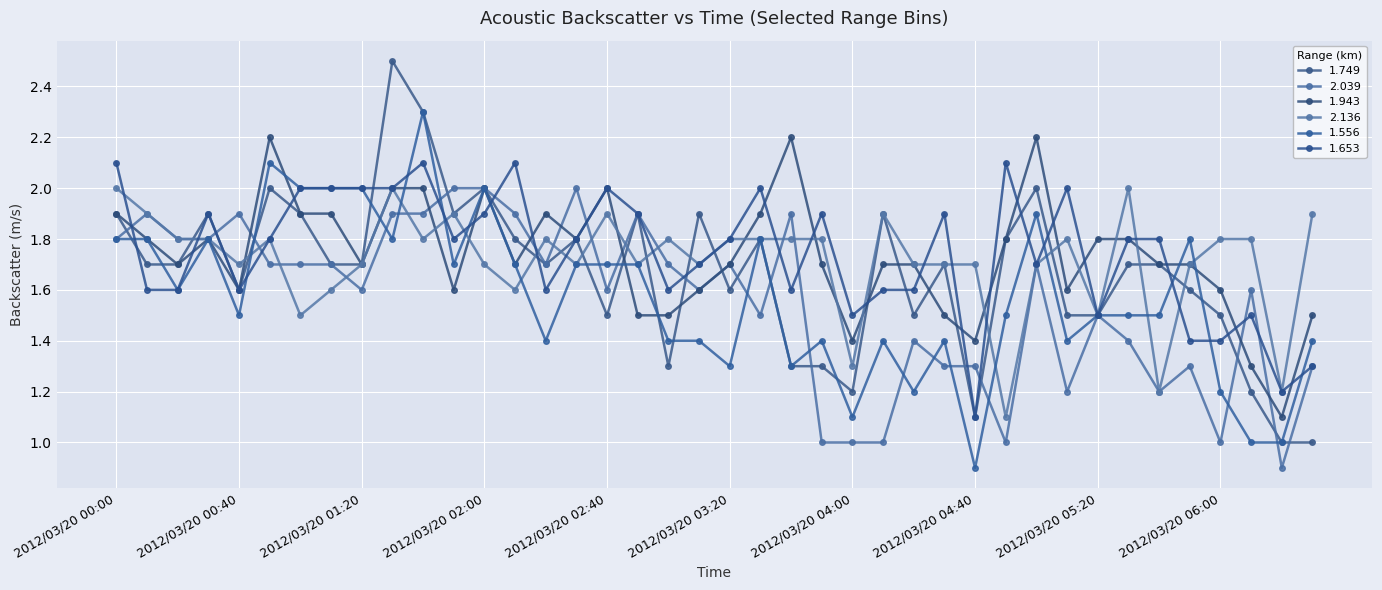

Reading left to right, extract all data points from this chart.

1.749: 1.9	1.7	1.7	1.9	1.6	2.0	1.9	1.7	1.7	2.5	2.3	1.9	2.0	1.8	1.7	1.8	1.5	1.9	1.3	1.9	1.6	1.8	1.3	1.3	1.2	1.9	1.5	1.7	1.1	1.8	2.0	1.5	1.5	1.7	1.7	1.6	1.5	1.2	1.0	1.0
2.039: 1.8	1.9	1.8	1.8	1.9	1.7	1.7	1.7	1.6	1.9	1.9	2.0	2.0	1.9	1.7	2.0	1.6	1.9	1.7	1.6	1.7	1.5	1.9	1.0	1.0	1.0	1.4	1.3	1.3	1.0	1.7	1.2	1.5	1.4	1.2	1.3	1.0	1.6	0.9	1.3
1.943: 1.9	1.8	1.7	1.8	1.6	2.2	1.9	1.9	1.7	2.0	2.0	1.6	2.0	1.7	1.9	1.8	2.0	1.5	1.5	1.6	1.7	1.9	2.2	1.7	1.4	1.7	1.7	1.5	1.4	1.8	2.2	1.6	1.8	1.8	1.7	1.7	1.6	1.3	1.1	1.5
2.136: 2.0	1.9	1.8	1.8	1.7	1.8	1.5	1.6	1.7	2.0	1.8	1.9	1.7	1.6	1.8	1.7	1.9	1.7	1.8	1.7	1.8	1.8	1.8	1.8	1.3	1.9	1.7	1.7	1.7	1.1	1.7	1.8	1.5	2.0	1.2	1.7	1.8	1.8	1.2	1.9
1.556: 1.8	1.8	1.6	1.8	1.5	2.1	2.0	2.0	2.0	1.8	2.3	1.7	2.0	1.7	1.4	1.7	1.7	1.7	1.4	1.4	1.3	1.8	1.3	1.4	1.1	1.4	1.2	1.4	0.9	1.5	1.9	1.4	1.5	1.5	1.5	1.8	1.2	1.0	1.0	1.4
1.653: 2.1	1.6	1.6	1.9	1.6	1.8	2.0	2.0	2.0	2.0	2.1	1.8	1.9	2.1	1.6	1.8	2.0	1.9	1.6	1.7	1.8	2.0	1.6	1.9	1.5	1.6	1.6	1.9	1.1	2.1	1.7	2.0	1.5	1.8	1.8	1.4	1.4	1.5	1.2	1.3